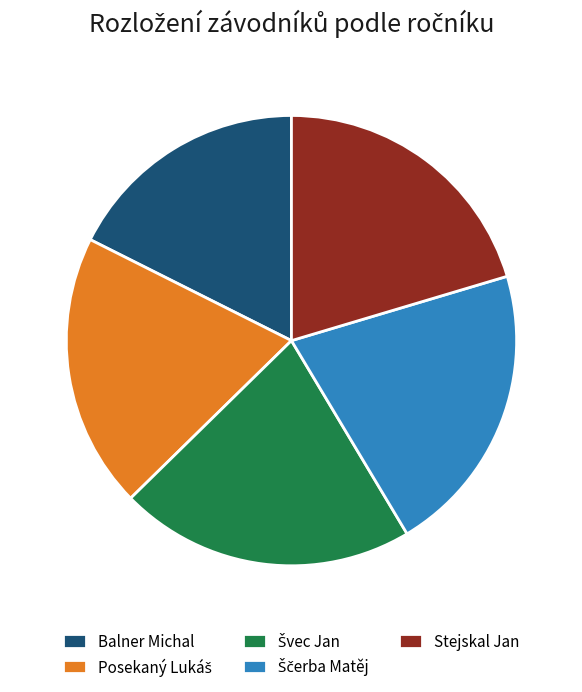

Which category has the smallest portion of the pie?

Balner Michal